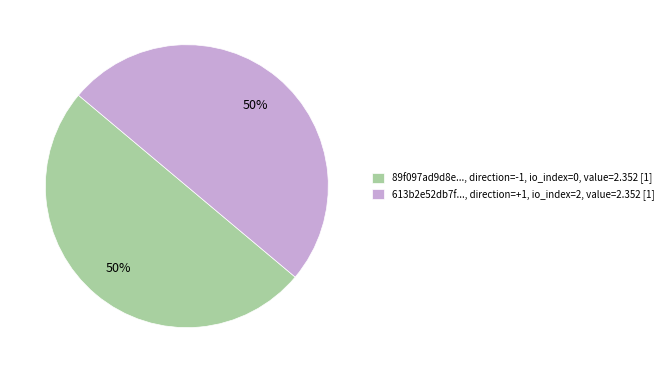

What is the ratio of the value at 89f097ad9d8e..., direction=-1, io_index=0, value=2.352 [1] to the value at 613b2e52db7f..., direction=+1, io_index=2, value=2.352 [1]?

1.0